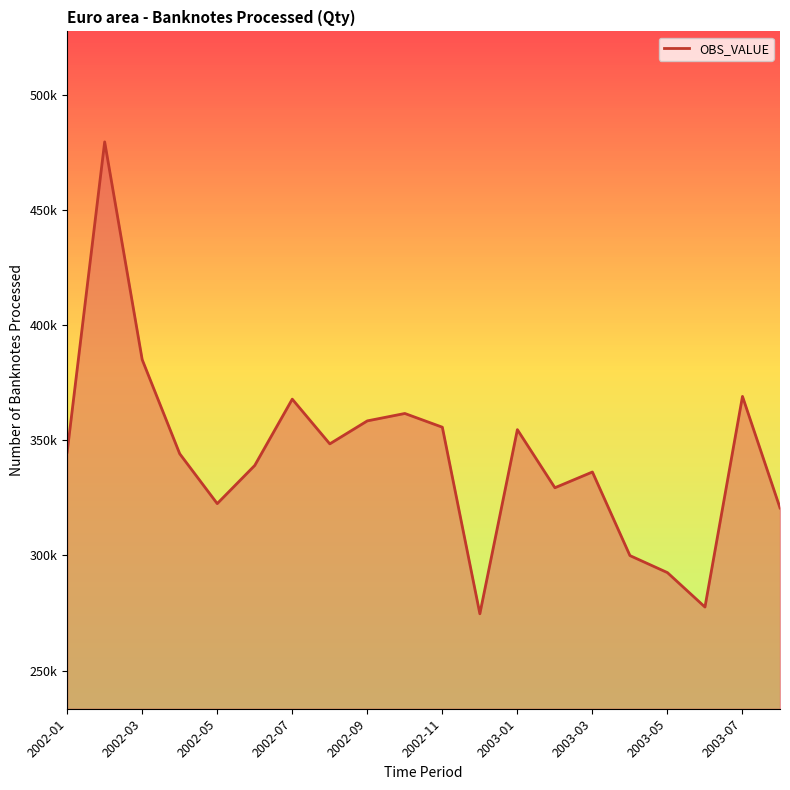

Does the chart display data point markers on the line(s)?

No